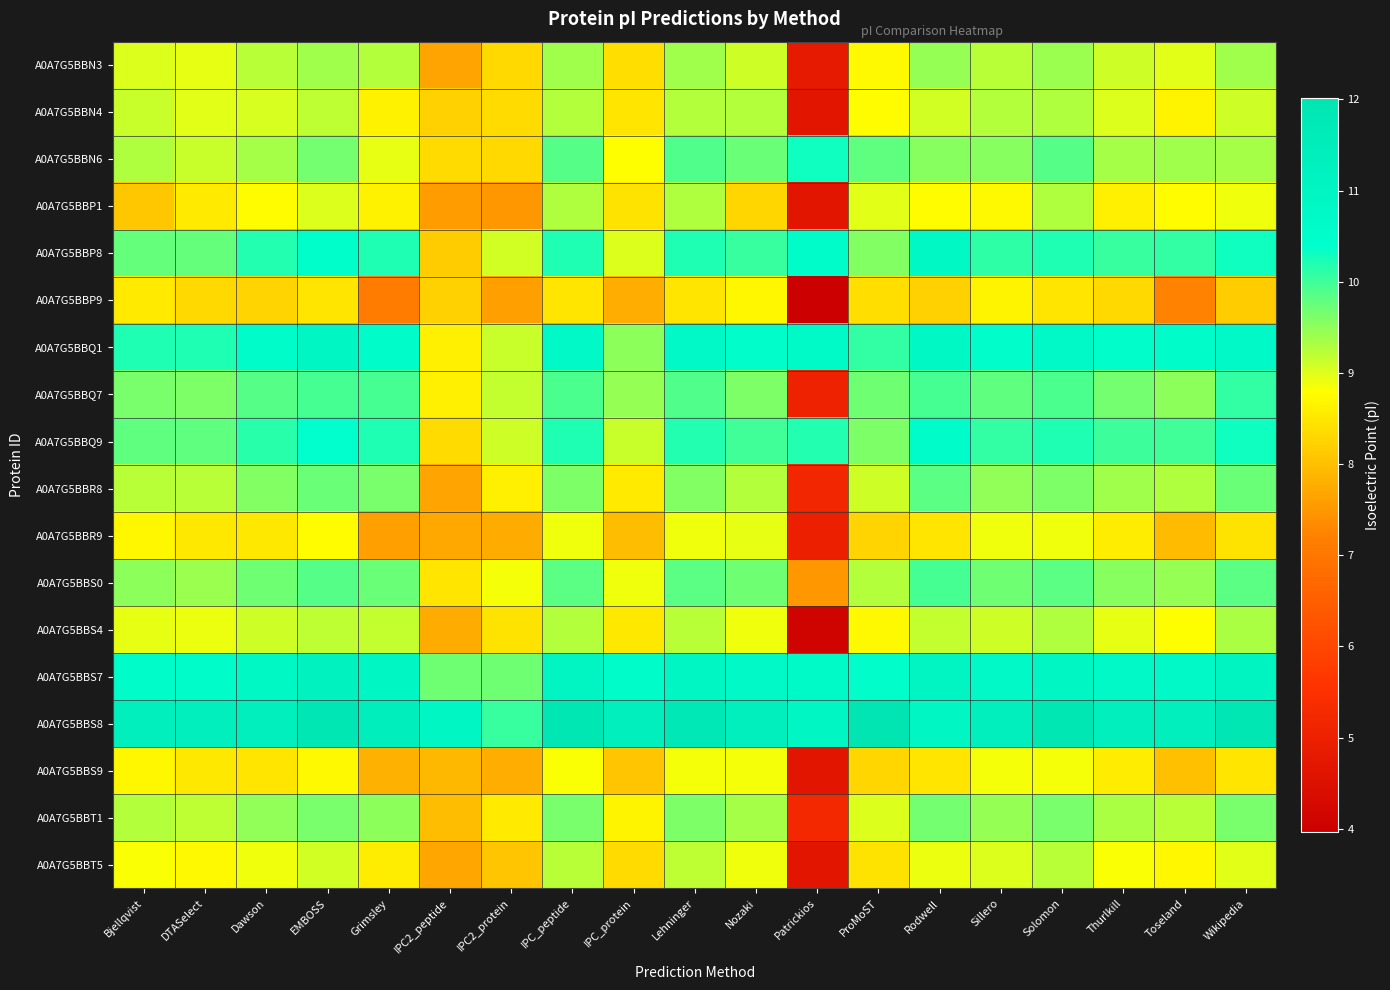

Reading left to right, list all the values displayed in this chart.

A0A7G5BBN3: Bjellqvist=9.0	DTASelect=9.0	Dawson=9.2	EMBOSS=9.4	Grimsley=9.3	IPC2_peptide=7.6	IPC2_protein=8.3	IPC_peptide=9.4	IPC_protein=8.4	Lehninger=9.4	Nozaki=9.1	Patrickios=4.8	ProMoST=8.7	Rodwell=9.4	Sillero=9.2	Solomon=9.4	Thurlkill=9.1	Toseland=9.0	Wikipedia=9.4
A0A7G5BBN4: Bjellqvist=9.2	DTASelect=9.0	Dawson=9.0	EMBOSS=9.2	Grimsley=8.6	IPC2_peptide=8.2	IPC2_protein=8.4	IPC_peptide=9.3	IPC_protein=8.5	Lehninger=9.3	Nozaki=9.3	Patrickios=4.7	ProMoST=8.8	Rodwell=9.1	Sillero=9.3	Solomon=9.3	Thurlkill=9.0	Toseland=8.7	Wikipedia=9.1
A0A7G5BBN6: Bjellqvist=9.3	DTASelect=9.1	Dawson=9.4	EMBOSS=9.7	Grimsley=8.9	IPC2_peptide=8.3	IPC2_protein=8.3	IPC_peptide=9.9	IPC_protein=8.8	Lehninger=9.9	Nozaki=9.7	Patrickios=10.3	ProMoST=9.8	Rodwell=9.5	Sillero=9.5	Solomon=9.9	Thurlkill=9.4	Toseland=9.4	Wikipedia=9.4
A0A7G5BBP1: Bjellqvist=8.1	DTASelect=8.6	Dawson=8.8	EMBOSS=9.0	Grimsley=8.6	IPC2_peptide=7.6	IPC2_protein=7.5	IPC_peptide=9.3	IPC_protein=8.4	Lehninger=9.3	Nozaki=8.3	Patrickios=4.7	ProMoST=9.0	Rodwell=8.8	Sillero=8.7	Solomon=9.3	Thurlkill=8.6	Toseland=8.8	Wikipedia=8.9
A0A7G5BBP8: Bjellqvist=9.8	DTASelect=9.8	Dawson=10.2	EMBOSS=10.4	Grimsley=10.2	IPC2_peptide=8.2	IPC2_protein=9.1	IPC_peptide=10.2	IPC_protein=9.0	Lehninger=10.2	Nozaki=10.0	Patrickios=10.6	ProMoST=9.6	Rodwell=10.8	Sillero=10.1	Solomon=10.2	Thurlkill=10.1	Toseland=10.1	Wikipedia=10.3
A0A7G5BBP9: Bjellqvist=8.6	DTASelect=8.3	Dawson=8.2	EMBOSS=8.5	Grimsley=7.1	IPC2_peptide=8.2	IPC2_protein=7.6	IPC_peptide=8.5	IPC_protein=7.8	Lehninger=8.5	Nozaki=8.7	Patrickios=4.0	ProMoST=8.4	Rodwell=8.2	Sillero=8.7	Solomon=8.5	Thurlkill=8.3	Toseland=7.2	Wikipedia=8.2
A0A7G5BBQ1: Bjellqvist=10.2	DTASelect=10.2	Dawson=10.6	EMBOSS=10.9	Grimsley=10.6	IPC2_peptide=8.6	IPC2_protein=9.1	IPC_peptide=10.8	IPC_protein=9.5	Lehninger=10.7	Nozaki=10.5	Patrickios=10.7	ProMoST=10.1	Rodwell=10.8	Sillero=10.5	Solomon=10.7	Thurlkill=10.5	Toseland=10.6	Wikipedia=10.7
A0A7G5BBQ7: Bjellqvist=9.6	DTASelect=9.6	Dawson=9.9	EMBOSS=10.0	Grimsley=10.0	IPC2_peptide=8.6	IPC2_protein=9.2	IPC_peptide=9.9	IPC_protein=9.4	Lehninger=9.9	Nozaki=9.6	Patrickios=5.0	ProMoST=9.7	Rodwell=10.0	Sillero=9.8	Solomon=9.9	Thurlkill=9.7	Toseland=9.5	Wikipedia=10.1
A0A7G5BBQ9: Bjellqvist=9.8	DTASelect=9.8	Dawson=10.2	EMBOSS=10.4	Grimsley=10.2	IPC2_peptide=8.4	IPC2_protein=9.1	IPC_peptide=10.2	IPC_protein=9.1	Lehninger=10.2	Nozaki=10.0	Patrickios=10.2	ProMoST=9.6	Rodwell=10.5	Sillero=10.1	Solomon=10.2	Thurlkill=10.0	Toseland=10.0	Wikipedia=10.3
A0A7G5BBR8: Bjellqvist=9.2	DTASelect=9.2	Dawson=9.6	EMBOSS=9.7	Grimsley=9.6	IPC2_peptide=7.6	IPC2_protein=8.6	IPC_peptide=9.6	IPC_protein=8.5	Lehninger=9.6	Nozaki=9.3	Patrickios=5.2	ProMoST=9.1	Rodwell=9.8	Sillero=9.5	Solomon=9.6	Thurlkill=9.4	Toseland=9.3	Wikipedia=9.7
A0A7G5BBR9: Bjellqvist=8.7	DTASelect=8.5	Dawson=8.5	EMBOSS=8.8	Grimsley=7.6	IPC2_peptide=7.7	IPC2_protein=7.7	IPC_peptide=8.9	IPC_protein=8.0	Lehninger=8.9	Nozaki=9.0	Patrickios=5.0	ProMoST=8.3	Rodwell=8.5	Sillero=8.9	Solomon=8.9	Thurlkill=8.6	Toseland=7.9	Wikipedia=8.4
A0A7G5BBS0: Bjellqvist=9.5	DTASelect=9.4	Dawson=9.7	EMBOSS=9.9	Grimsley=9.7	IPC2_peptide=8.5	IPC2_protein=8.8	IPC_peptide=9.8	IPC_protein=8.9	Lehninger=9.8	Nozaki=9.7	Patrickios=7.5	ProMoST=9.3	Rodwell=10.0	Sillero=9.7	Solomon=9.8	Thurlkill=9.6	Toseland=9.4	Wikipedia=9.8
A0A7G5BBS4: Bjellqvist=9.0	DTASelect=8.9	Dawson=9.1	EMBOSS=9.2	Grimsley=9.2	IPC2_peptide=7.7	IPC2_protein=8.4	IPC_peptide=9.3	IPC_protein=8.5	Lehninger=9.2	Nozaki=8.9	Patrickios=4.1	ProMoST=8.7	Rodwell=9.2	Sillero=9.1	Solomon=9.3	Thurlkill=8.9	Toseland=8.8	Wikipedia=9.3
A0A7G5BBS7: Bjellqvist=10.6	DTASelect=10.6	Dawson=10.8	EMBOSS=11.2	Grimsley=10.9	IPC2_peptide=9.7	IPC2_protein=9.7	IPC_peptide=11.0	IPC_protein=10.6	Lehninger=10.9	Nozaki=10.8	Patrickios=10.7	ProMoST=10.5	Rodwell=11.0	Sillero=10.8	Solomon=11.0	Thurlkill=10.8	Toseland=10.8	Wikipedia=11.1
A0A7G5BBS8: Bjellqvist=11.4	DTASelect=11.4	Dawson=11.4	EMBOSS=11.9	Grimsley=11.5	IPC2_peptide=10.9	IPC2_protein=10.0	IPC_peptide=11.9	IPC_protein=11.4	Lehninger=11.8	Nozaki=11.4	Patrickios=10.9	ProMoST=12.0	Rodwell=11.0	Sillero=11.4	Solomon=11.9	Thurlkill=11.4	Toseland=11.4	Wikipedia=11.9
A0A7G5BBS9: Bjellqvist=8.7	DTASelect=8.5	Dawson=8.5	EMBOSS=8.7	Grimsley=7.8	IPC2_peptide=7.9	IPC2_protein=7.8	IPC_peptide=8.8	IPC_protein=8.1	Lehninger=8.8	Nozaki=8.8	Patrickios=4.7	ProMoST=8.3	Rodwell=8.5	Sillero=8.8	Solomon=8.8	Thurlkill=8.6	Toseland=8.0	Wikipedia=8.5
A0A7G5BBT1: Bjellqvist=9.3	DTASelect=9.2	Dawson=9.5	EMBOSS=9.6	Grimsley=9.5	IPC2_peptide=8.0	IPC2_protein=8.6	IPC_peptide=9.6	IPC_protein=8.7	Lehninger=9.6	Nozaki=9.4	Patrickios=5.2	ProMoST=9.0	Rodwell=9.7	Sillero=9.5	Solomon=9.6	Thurlkill=9.3	Toseland=9.2	Wikipedia=9.6
A0A7G5BBT5: Bjellqvist=8.8	DTASelect=8.7	Dawson=8.9	EMBOSS=9.1	Grimsley=8.6	IPC2_peptide=7.7	IPC2_protein=8.1	IPC_peptide=9.2	IPC_protein=8.3	Lehninger=9.2	Nozaki=8.9	Patrickios=4.7	ProMoST=8.4	Rodwell=8.9	Sillero=9.0	Solomon=9.2	Thurlkill=8.8	Toseland=8.7	Wikipedia=9.0